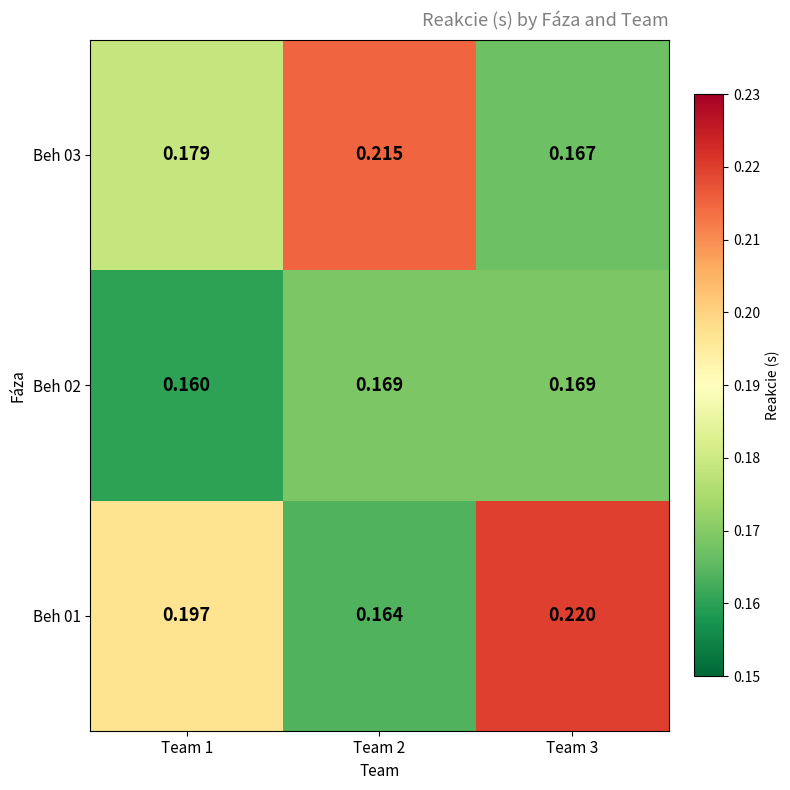

At which category is the sum across all series the highest?

Team 3